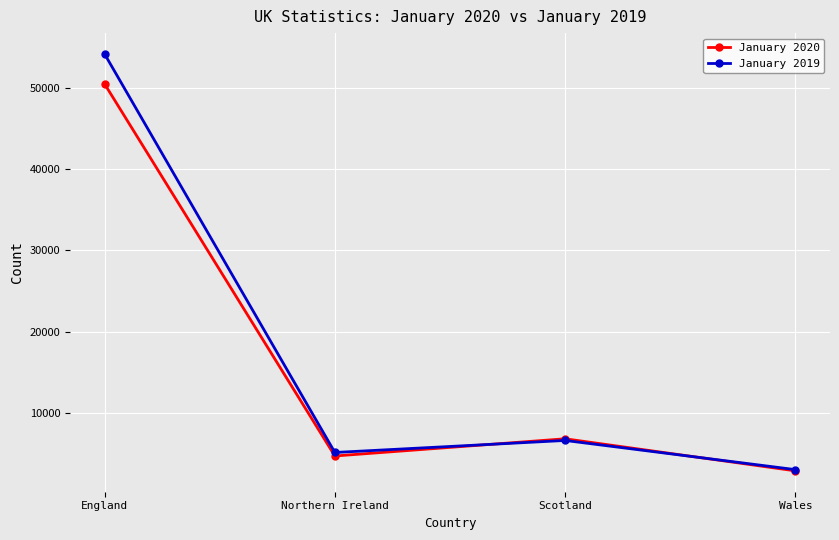

Which series has the widest spread of values?

January 2019